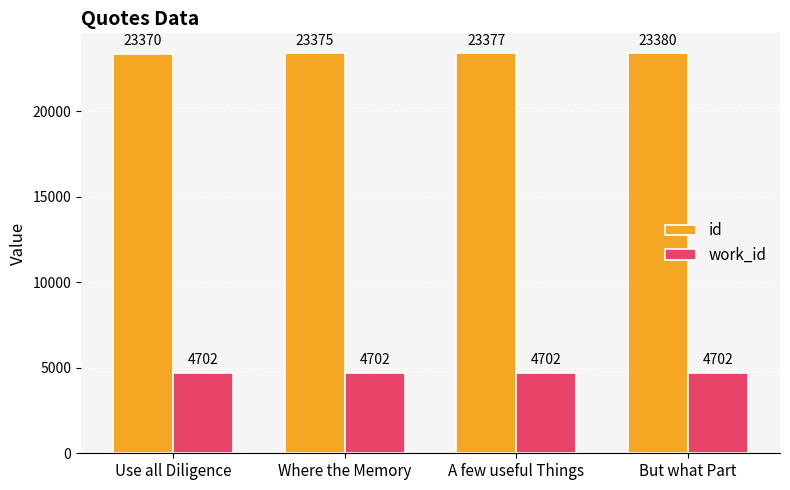

How many groups of bars are there?

4